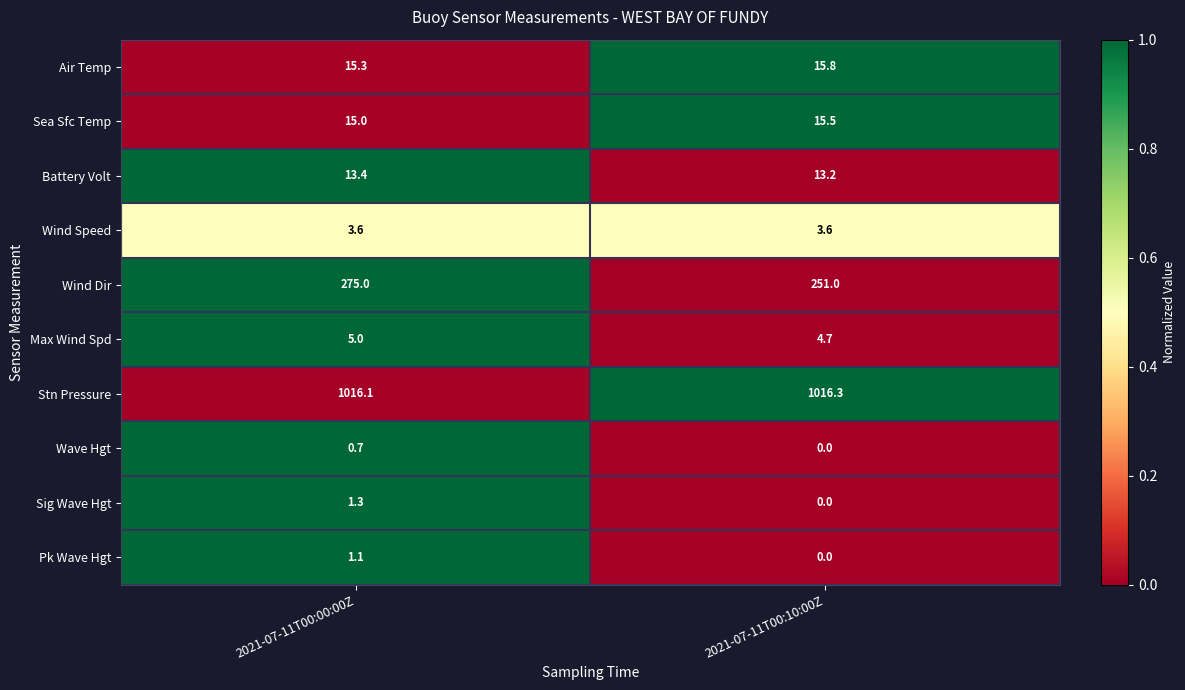

The Sea Sfc Temp series shows 15.5 at 2021-07-11T00:10:00Z. True or false?

True